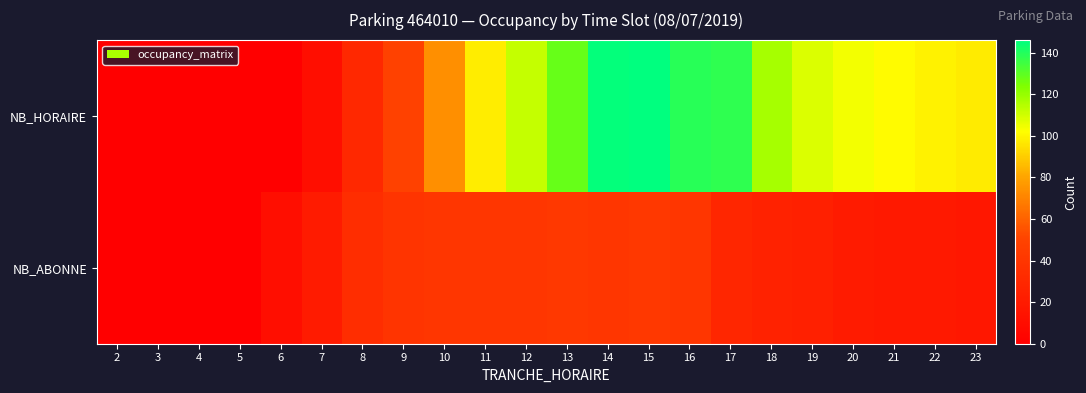

Reading left to right, transcribe all the data shown in this chart.

NB_HORAIRE: 2=0	3=0	4=0	5=0	6=1	7=11	8=30	9=49	10=74	11=98	12=112	13=128	14=145	15=146	16=139	17=138	18=117	19=108	20=104	21=101	22=99	23=97
NB_ABONNE: 2=0	3=0	4=1	5=1	6=11	7=21	8=34	9=39	10=40	11=41	12=41	13=42	14=41	15=42	16=40	17=29	18=26	19=24	20=20	21=19	22=19	23=18